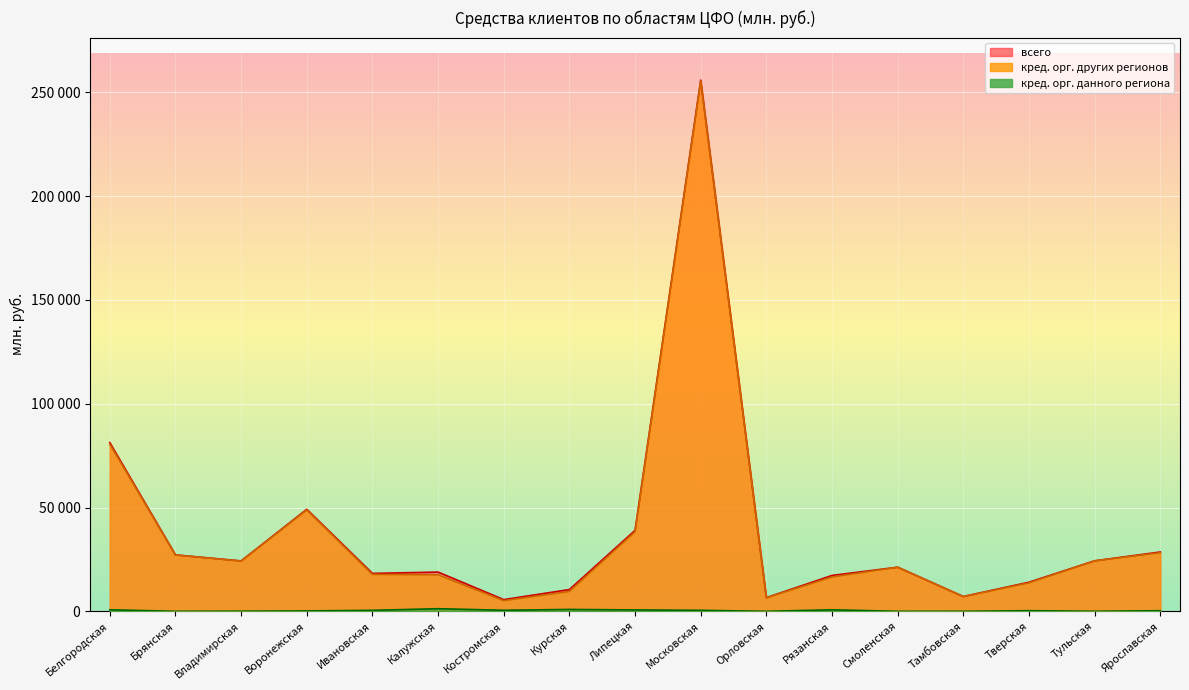

Which series has the largest range (max minus min)?

кредитными организациями других регионов (дальние)